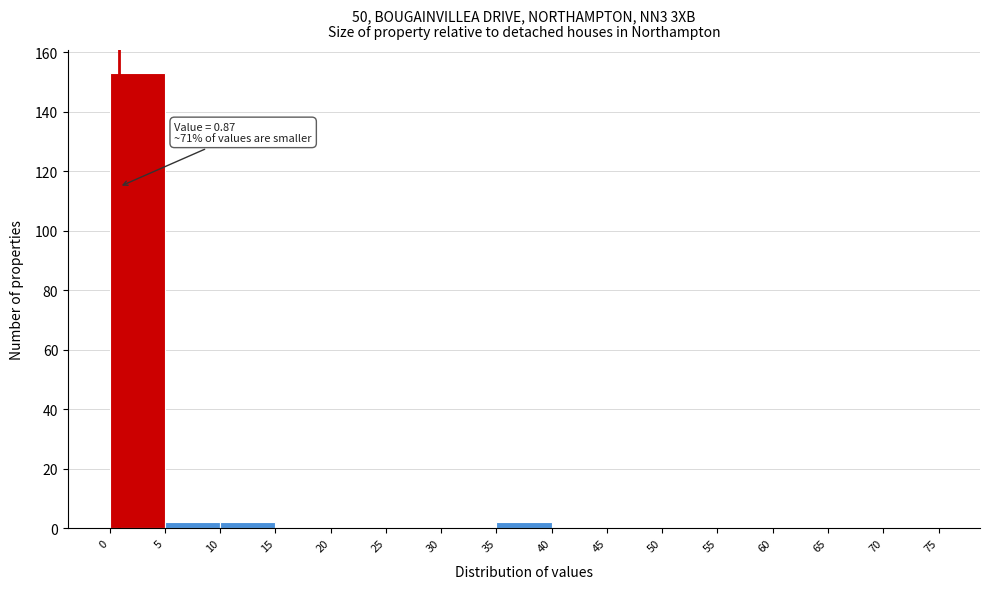

Over which range of the x-axis is the bar tallest?

0 to 5